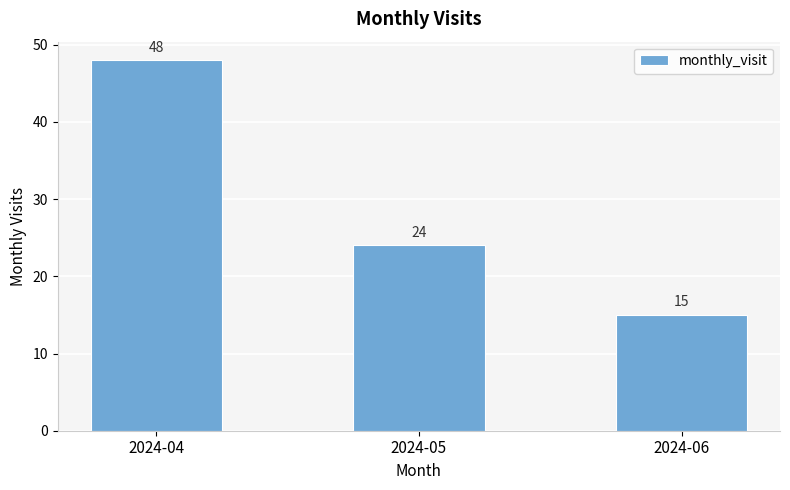

List the labels in order of value, smallest first.

2024-06, 2024-05, 2024-04